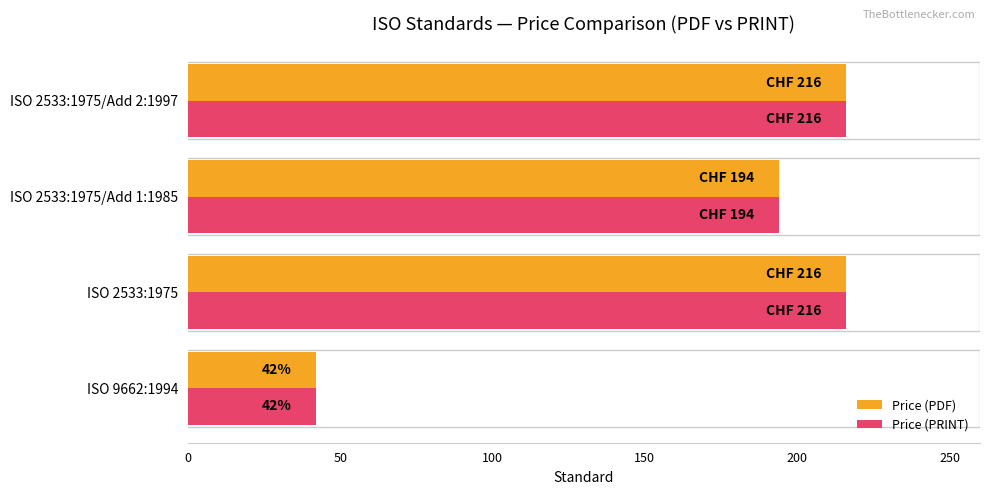

What is the minimum value shown in the chart?

42